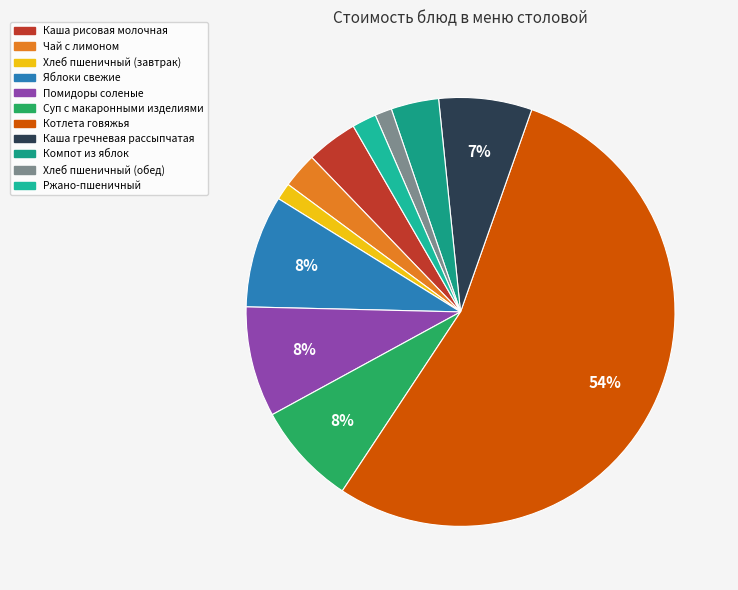

Rank the categories by value from lowest to highest.

Хлеб пшеничный (завтрак), Хлеб пшеничный (обед), Ржано-пшеничный, Чай с лимоном, Компот из яблок, Каша рисовая молочная, Каша гречневая рассыпчатая, Суп с макаронными изделиями, Помидоры соленые, Яблоки свежие, Котлета говяжья